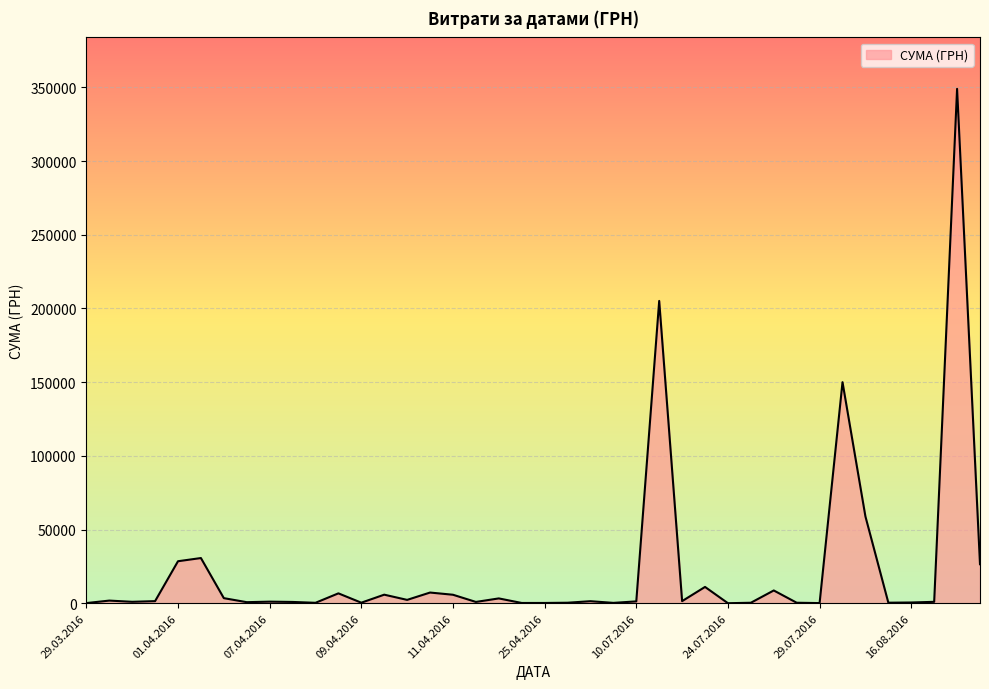

How many lines are shown in the chart?

1